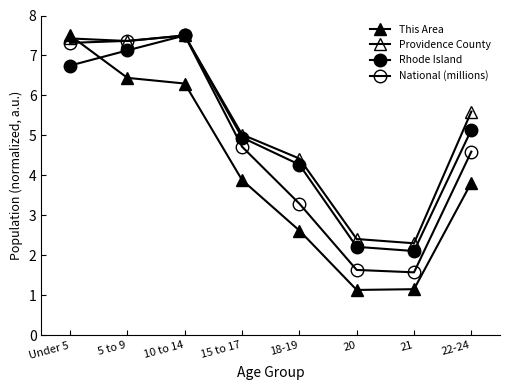

What is the difference between the Providence County values at 15 to 17 and 22-24?

0.6